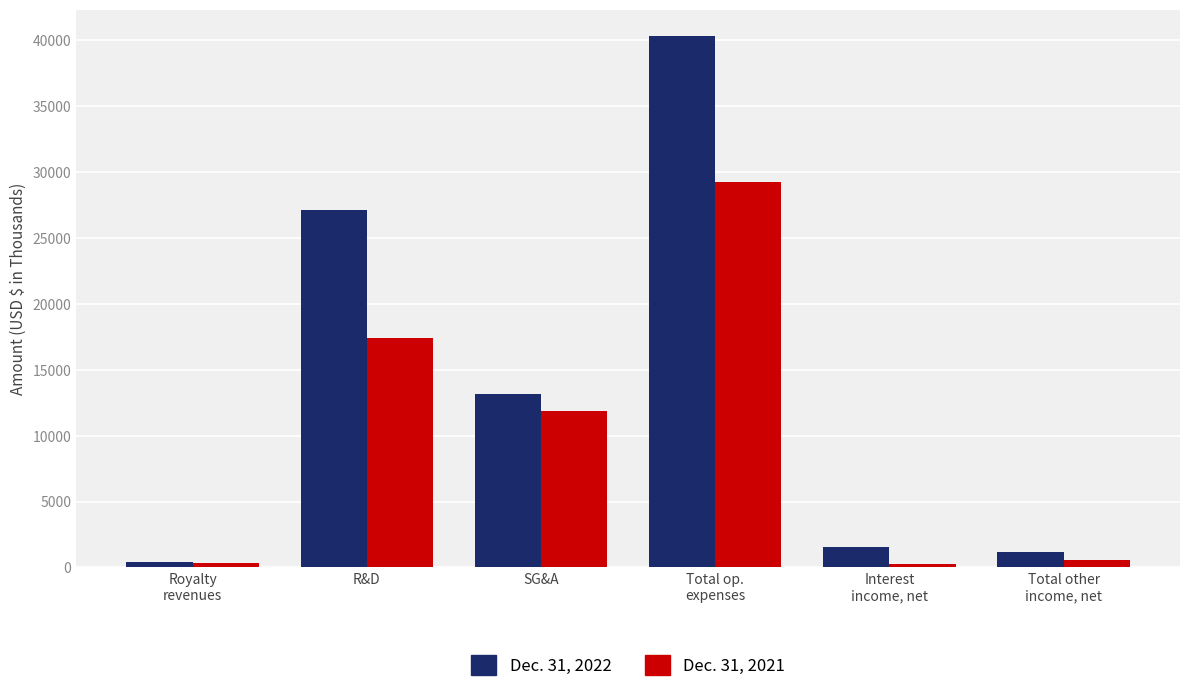

What position from the right is R&D?

5